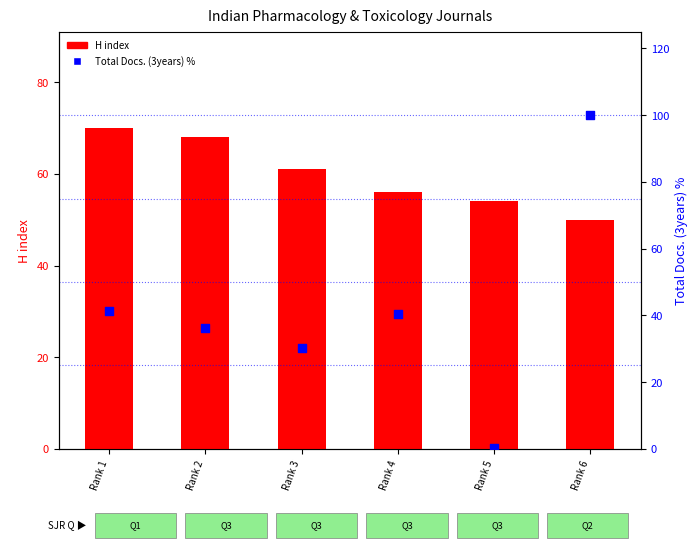

Which series contains the highest Y value?

Total Docs. (3years) (normalized %)